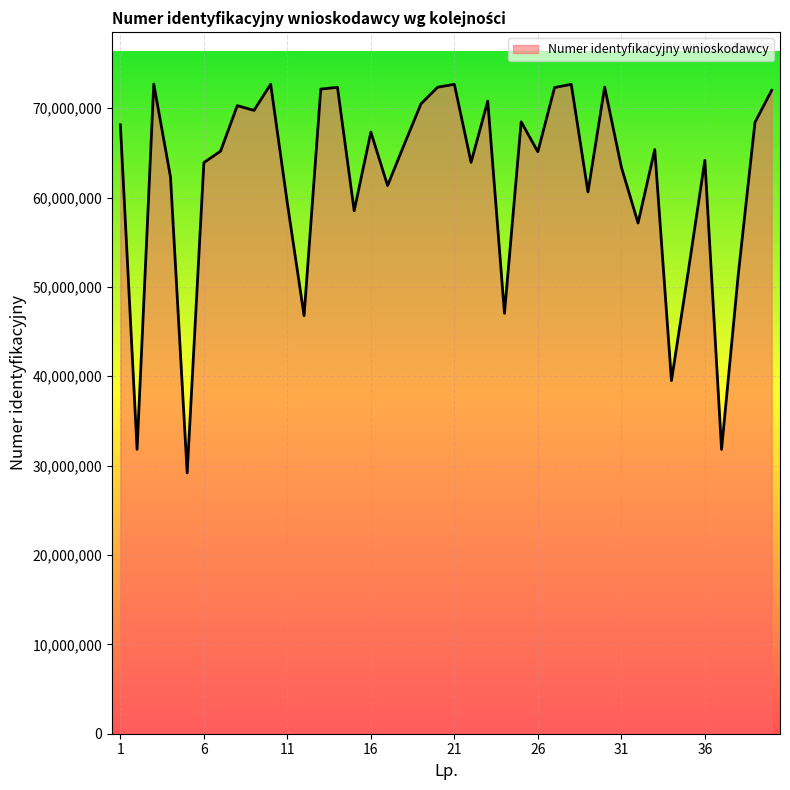

What is the difference between the maximum and minimum values?

43512966